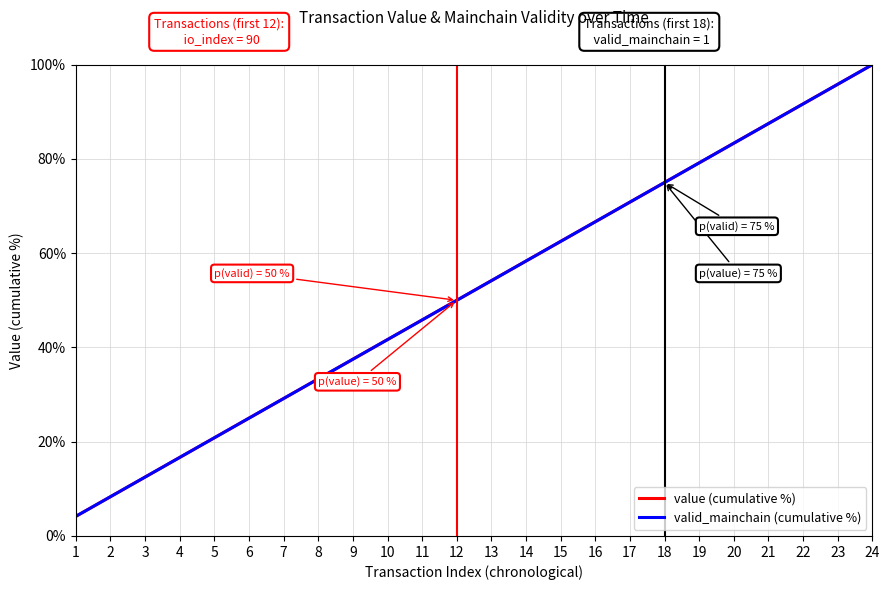

Is this an area chart (filled region under the line)?

No